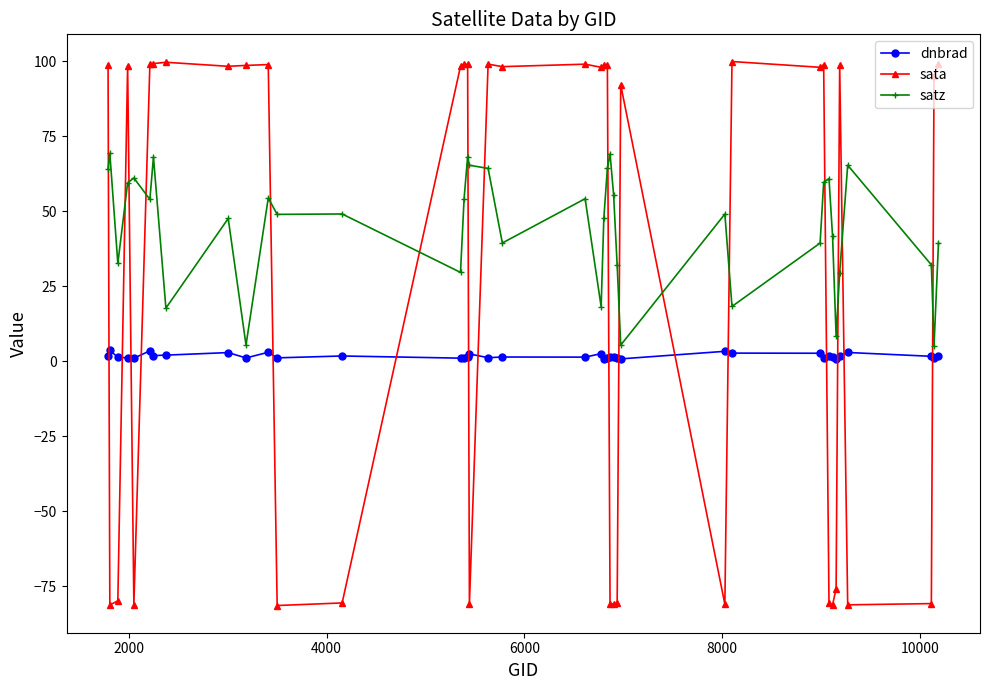

True or false: satz and dnbrad intersect in this chart.

False